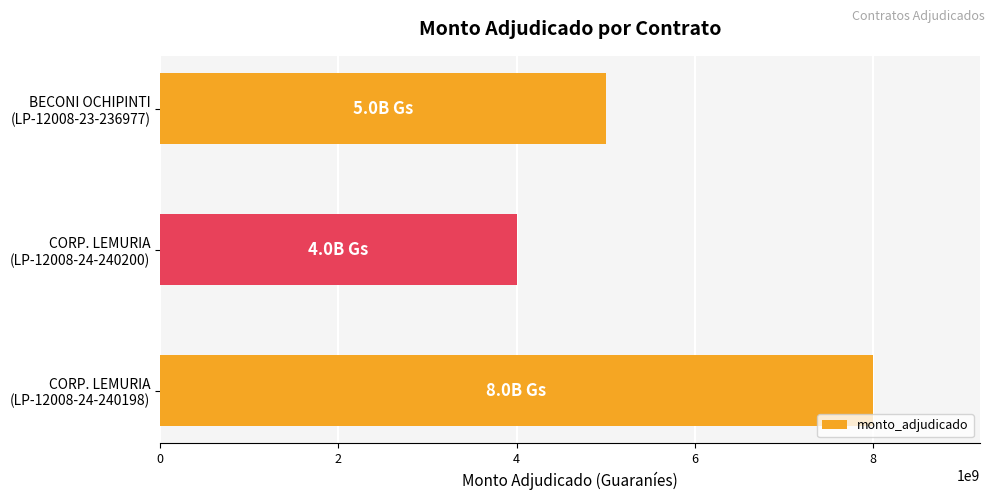

How many data points are less than 5000000000?

1